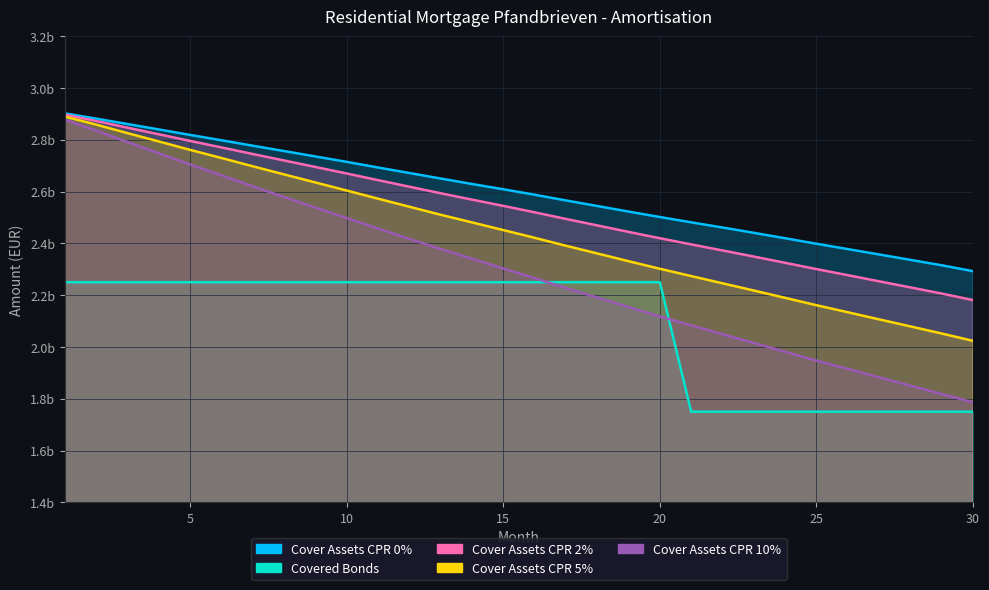

What is the difference between the highest and lowest values at 20?

383653313.8